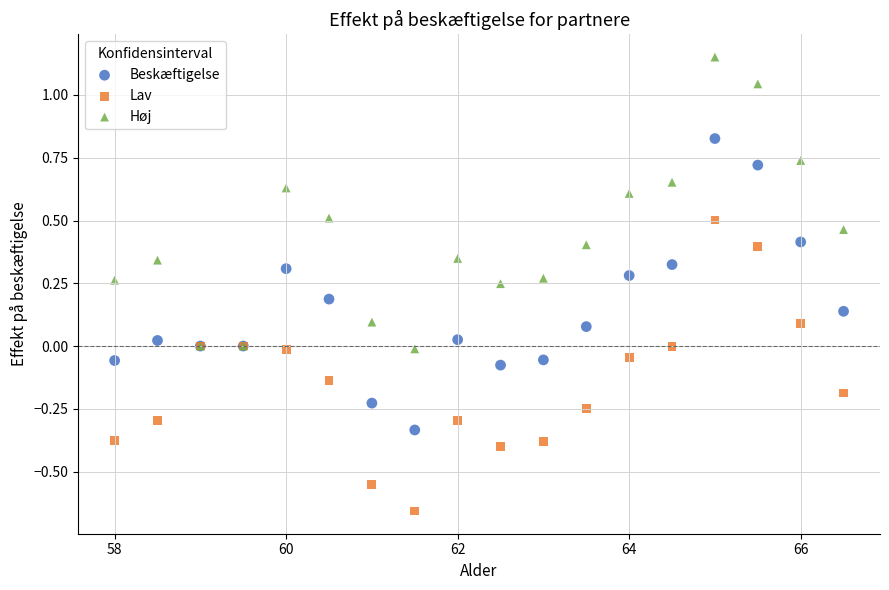

Which series has the widest spread of Y values?

Høj